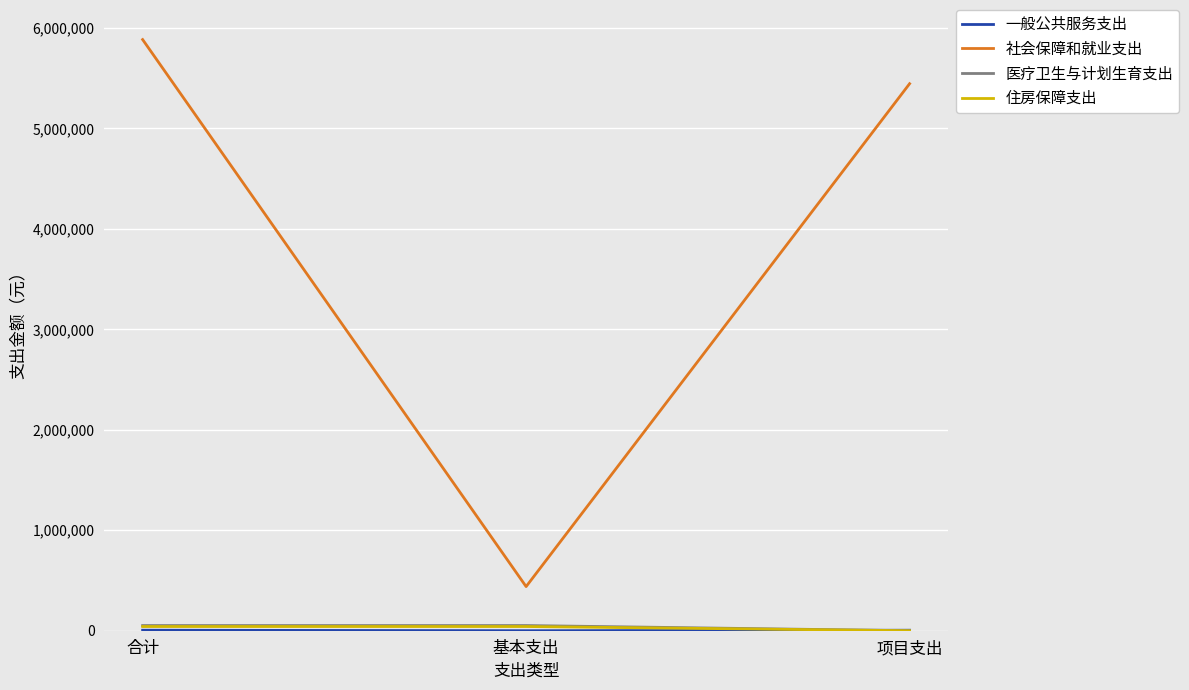

Does the chart display data point markers on the line(s)?

No